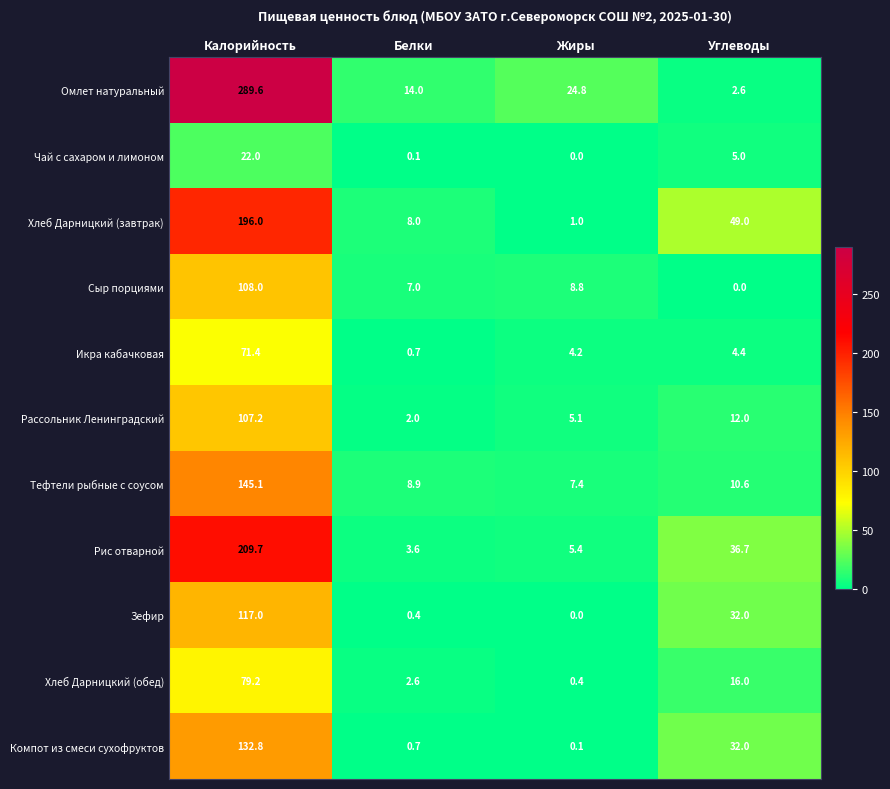

At which label does Компот из смеси сухофруктов first exceed 32?

Калорийность